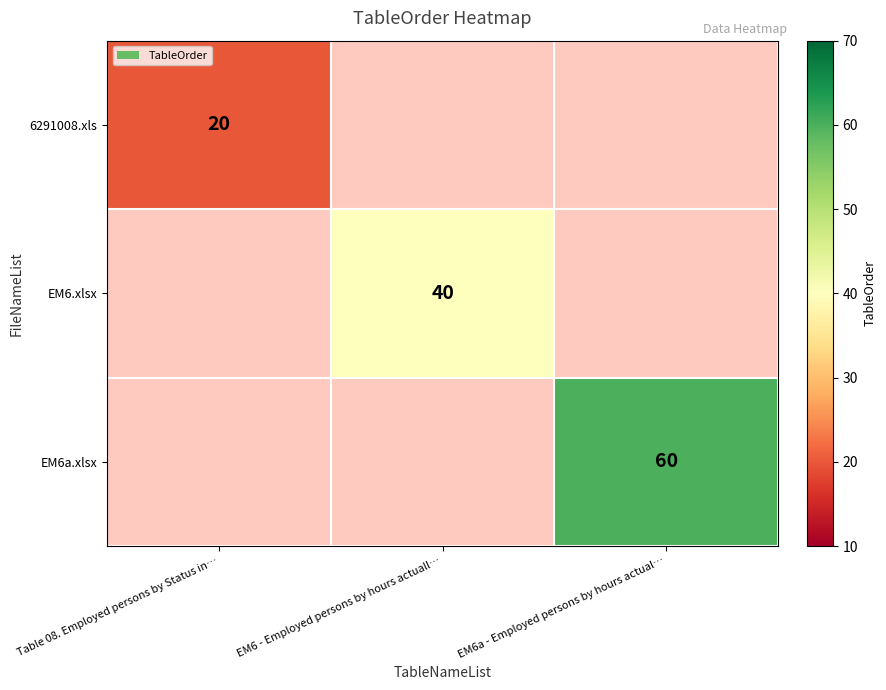

Which label corresponds to the smallest value in the chart?

Table 08. Employed persons by Status in…